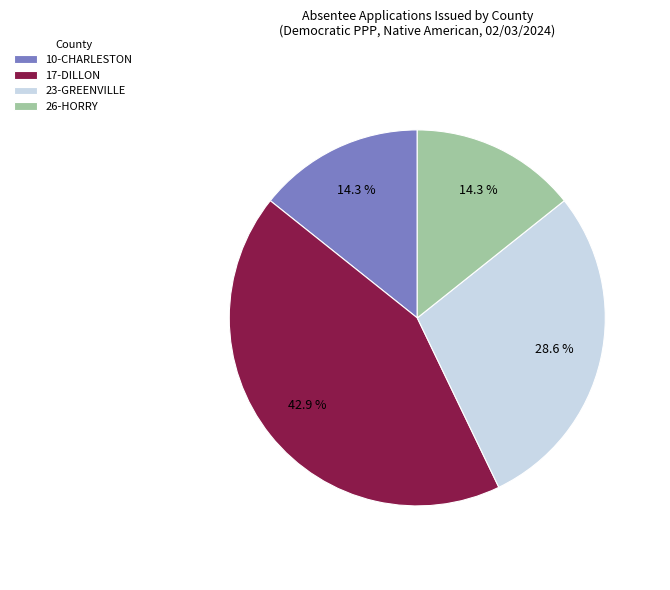

Which slice is the largest?

17-DILLON